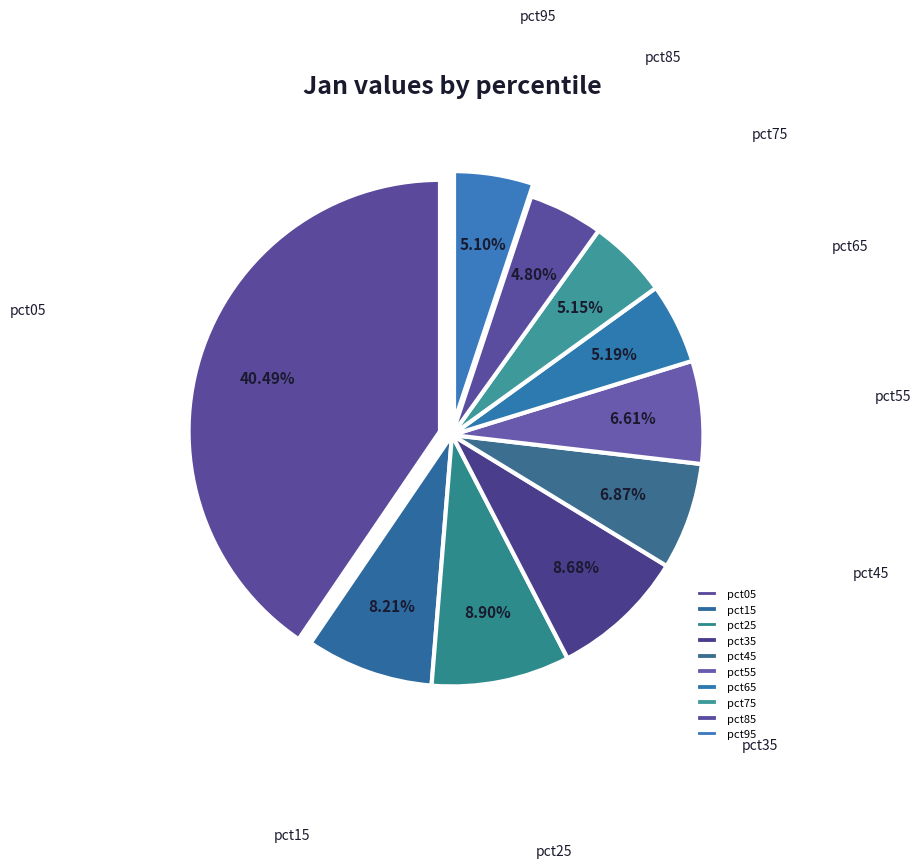

How many segments does this pie chart have?

10